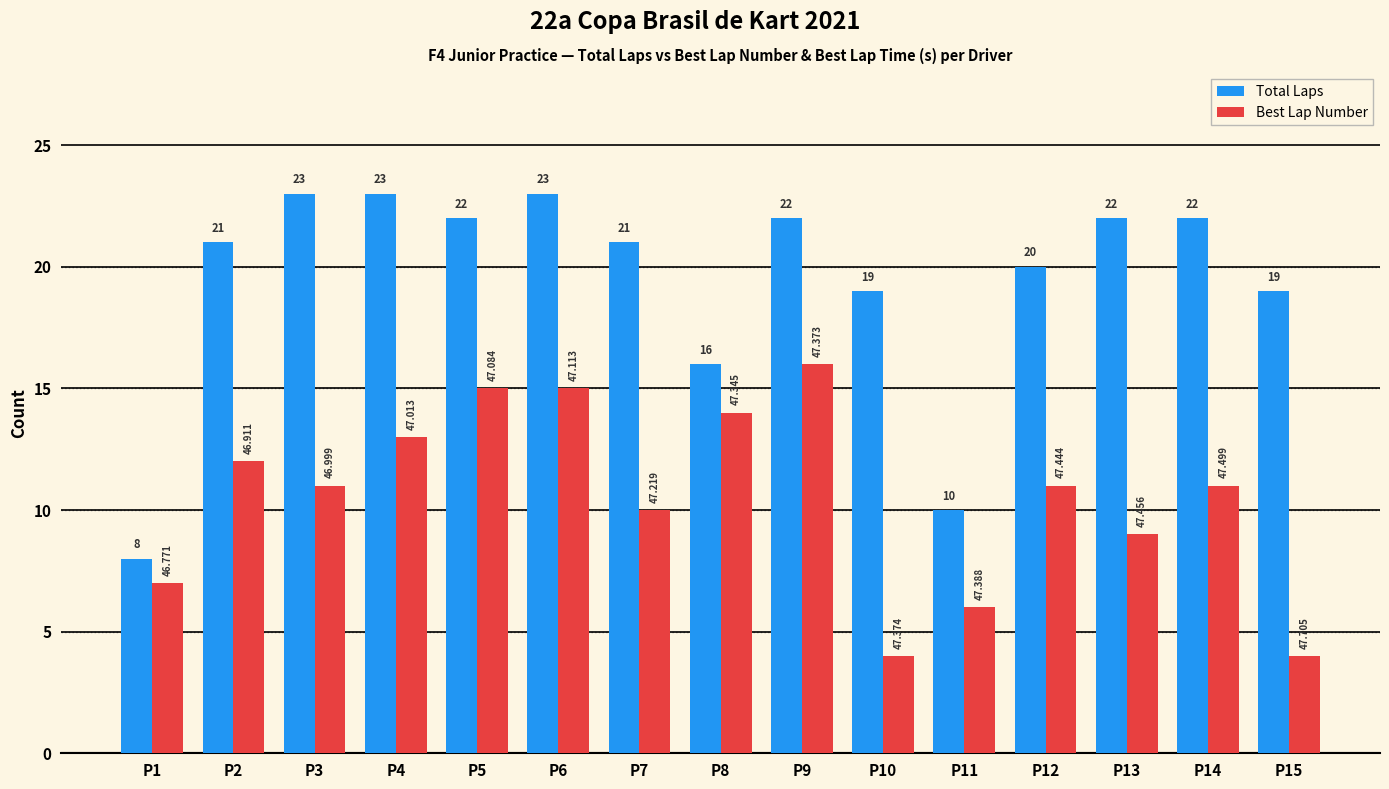

Is it true that Total Laps equals 19 at P15?

True